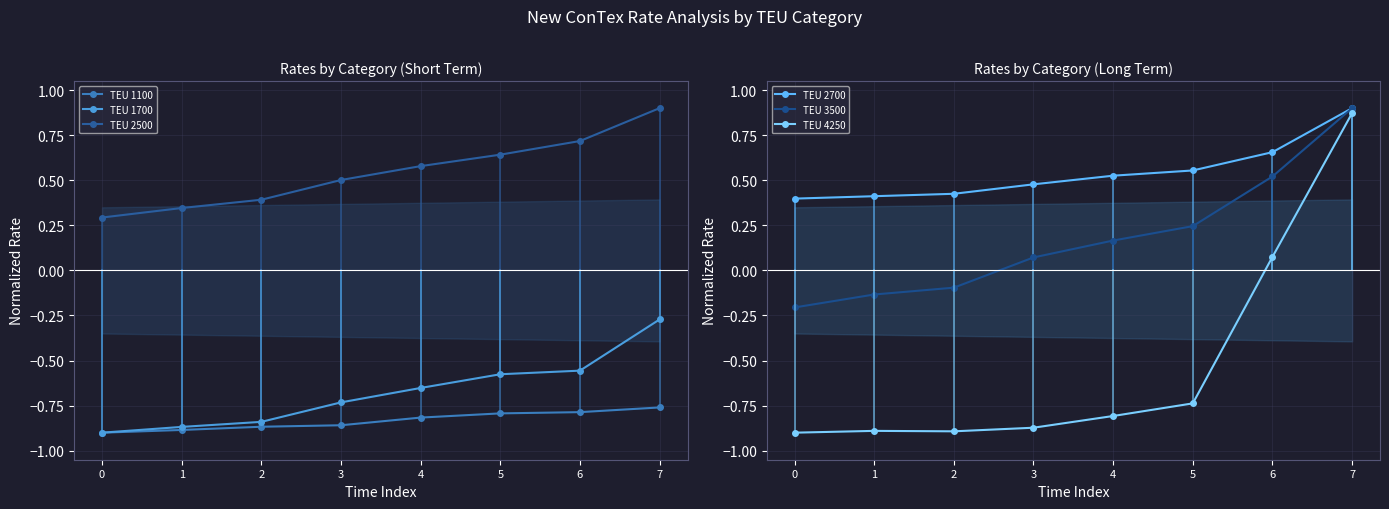

Is the value of TEU 1700 at 6 greater than the value of TEU 2700 at 5?

No